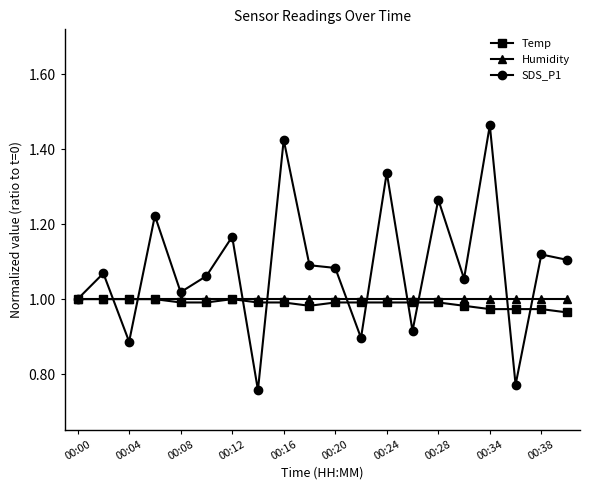

Which series has the largest total across all categories?

SDS_P1